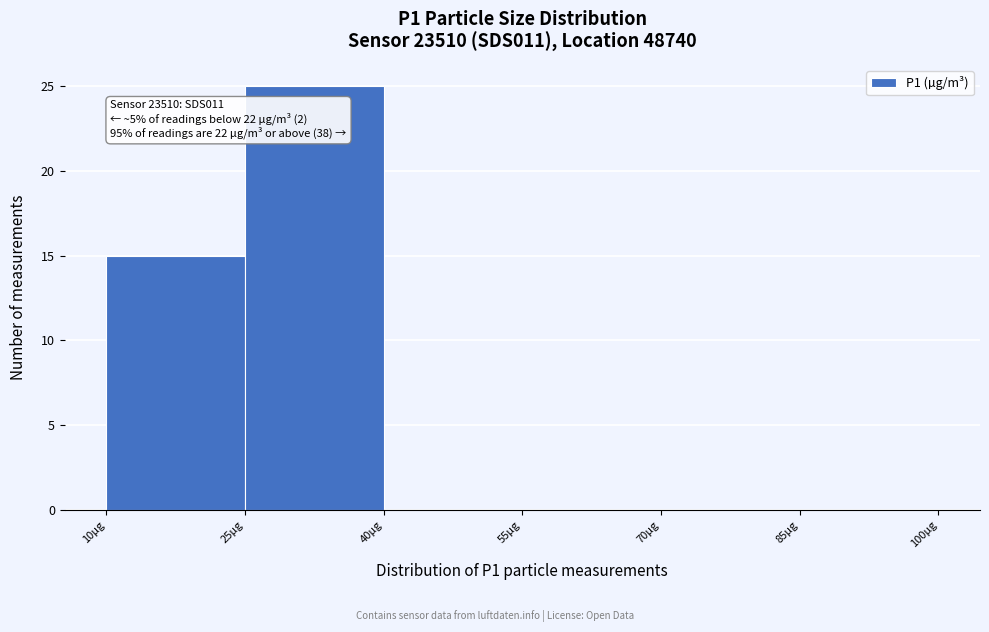

Which range on the x-axis has the tallest bar?

25 to 40